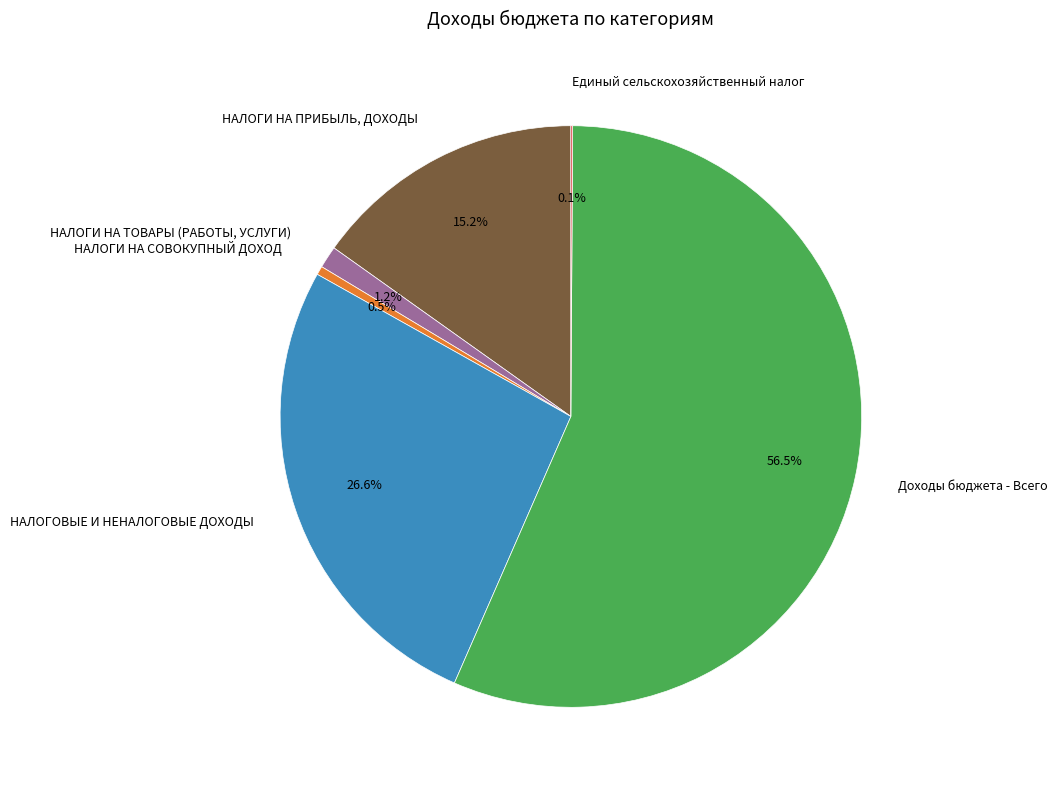

What portion of the pie excludes НАЛОГИ НА ПРИБЫЛЬ, ДОХОДЫ?

84.8%